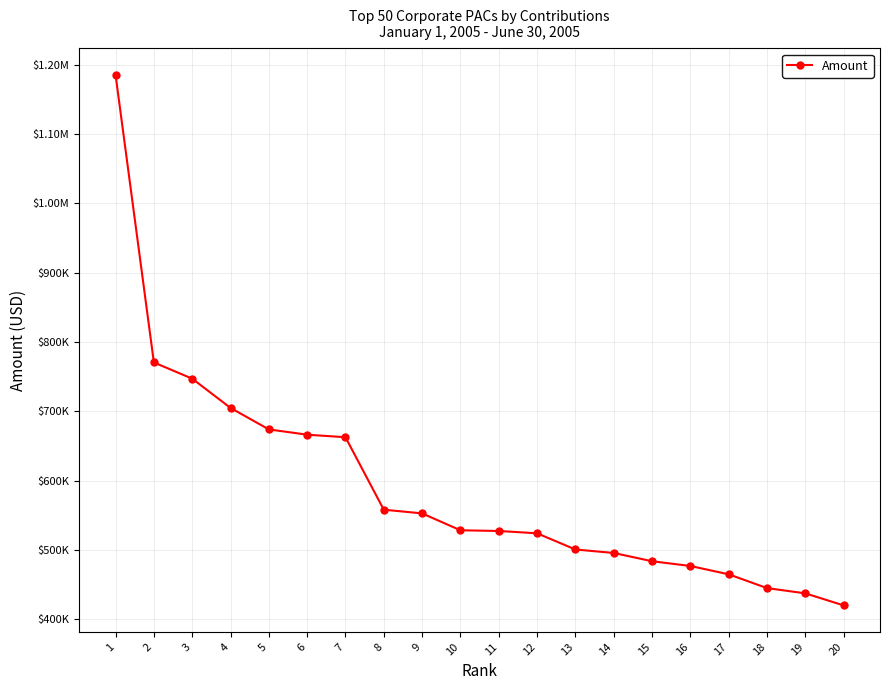

At which category does the chart reach its minimum across all series?

20